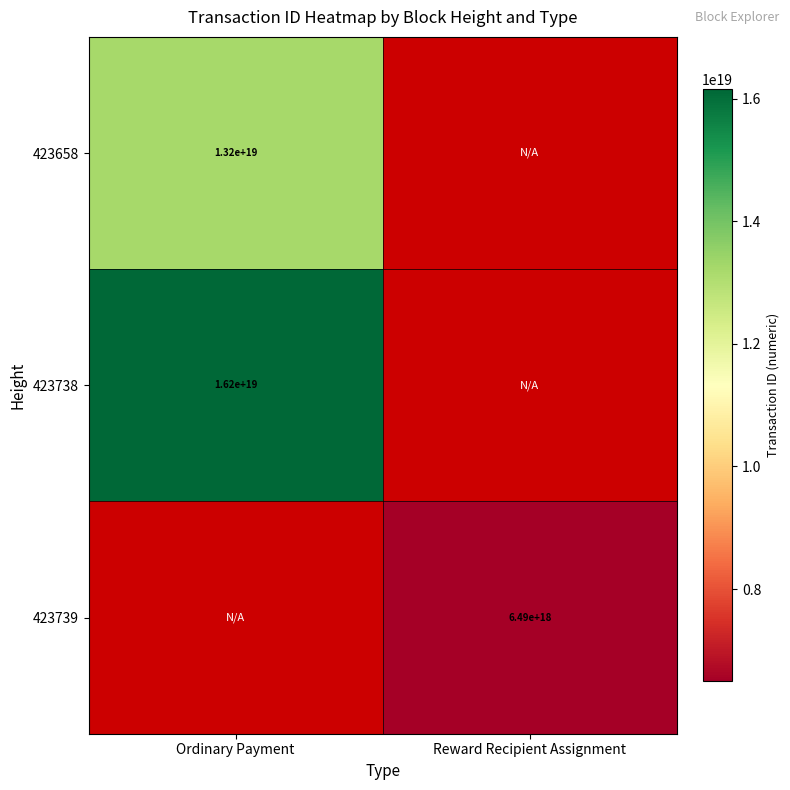

The value of 423738 at Ordinary Payment is 28408412353032949760. True or false?

False